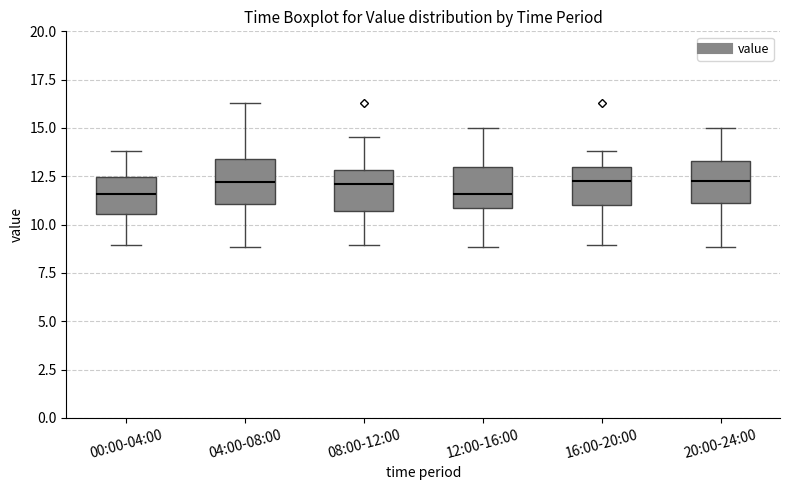

Reading left to right, transcribe this box plot: for each box, give where its median line is, the range the box spans, and where its two whiskers end, as read against the y-axis. The values are not printed on the chart, so give them approximately, as read against the axis.

00:00-04:00: median 11.5, box 10.5 to 12.5, whiskers 9.0 to 14.0
04:00-08:00: median 12.0, box 11.0 to 13.5, whiskers 9.0 to 16.5
08:00-12:00: median 12.0, box 10.5 to 13.0, whiskers 9.0 to 14.5
12:00-16:00: median 11.5, box 11.0 to 13.0, whiskers 9.0 to 15.0
16:00-20:00: median 12.5, box 11.0 to 13.0, whiskers 9.0 to 14.0
20:00-24:00: median 12.5, box 11.0 to 13.5, whiskers 9.0 to 15.0